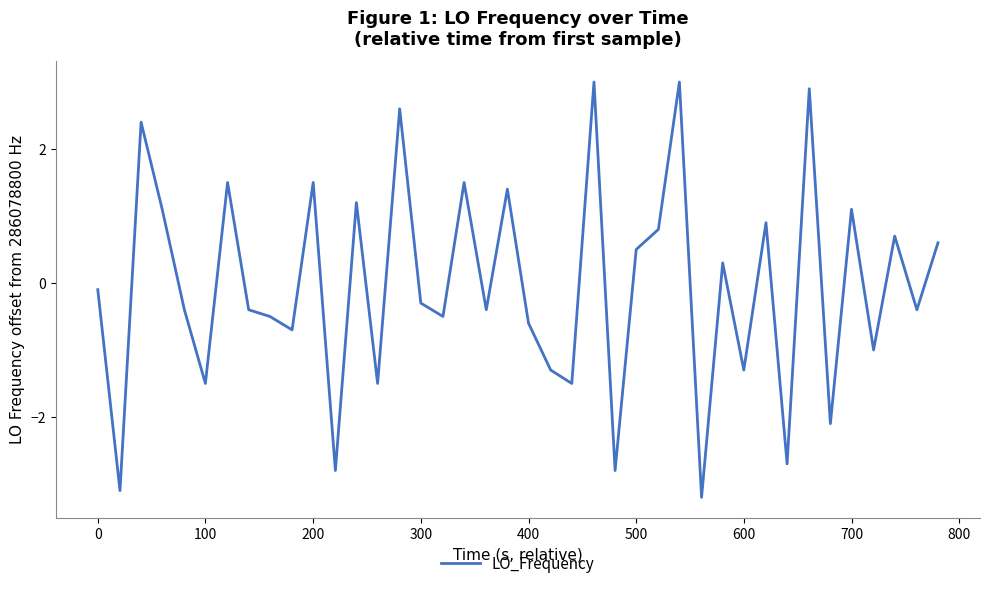

What is the greatest value displayed?

3.0